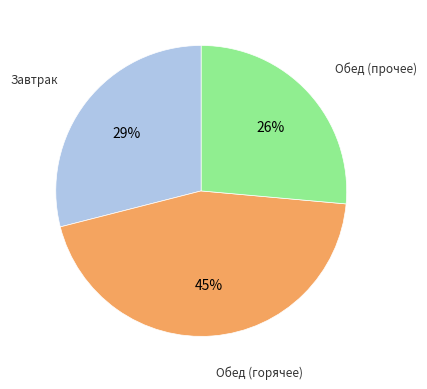

Is there any slice that represents more than half of the pie?

No